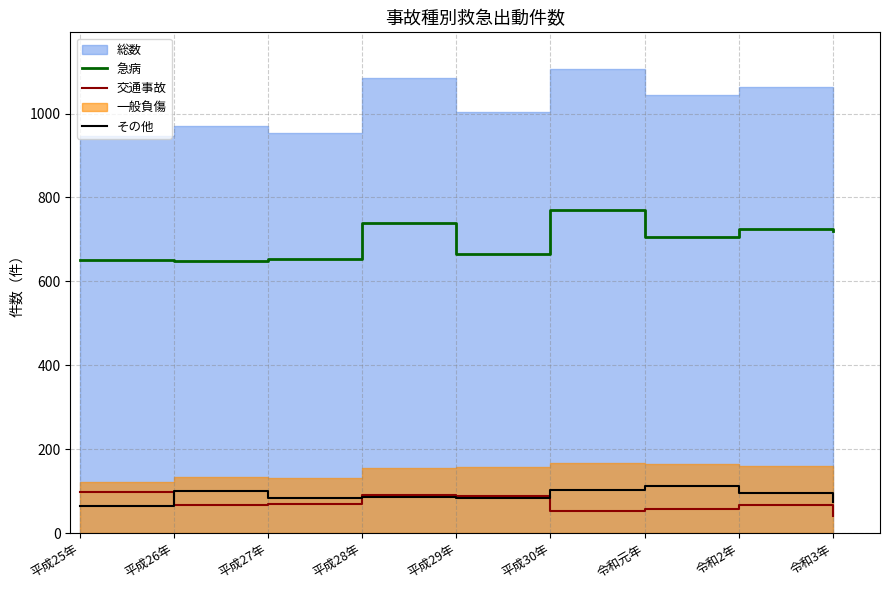

True or false: 交通事故 has a value of 57 at 令和元年.

True